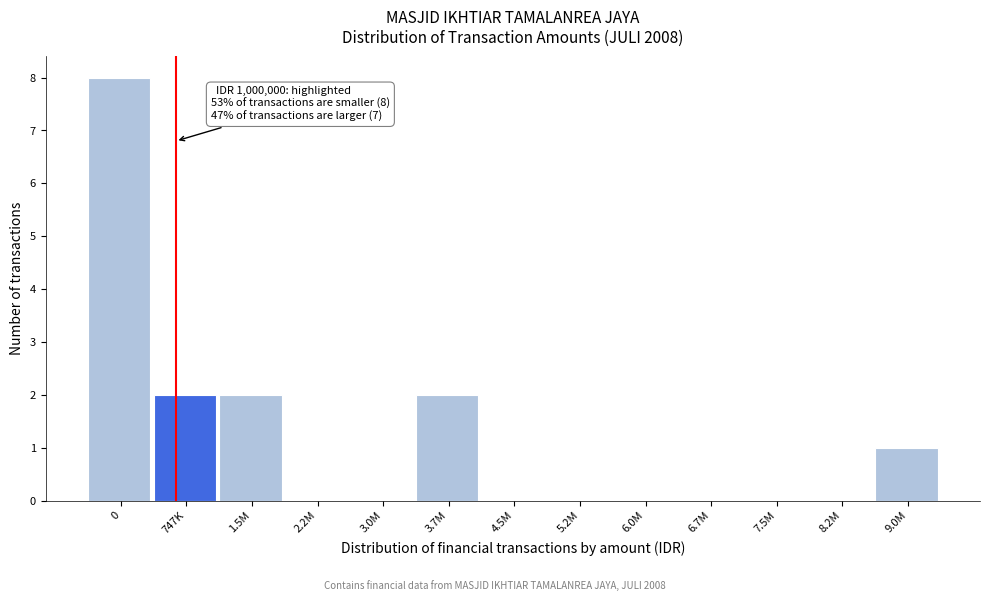

Reading left to right, transcribe all the data shown in this chart.

0=8	747K=2	1.5M=2	2.2M=0	3.0M=0	3.7M=2	4.5M=0	5.2M=0	6.0M=0	6.7M=0	7.5M=0	8.2M=0	9.0M=1